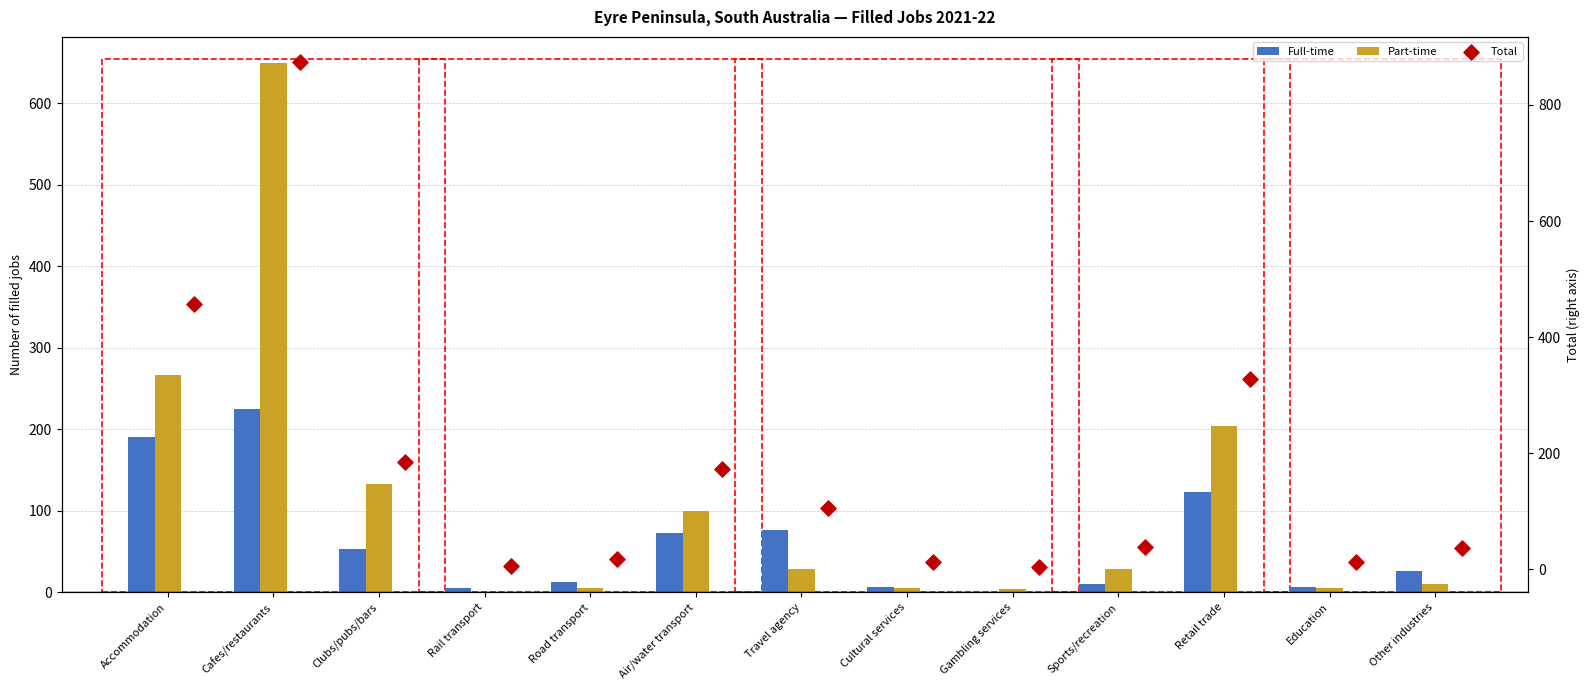

What is the total value across all series at Cafes/restaurants?

1747.4